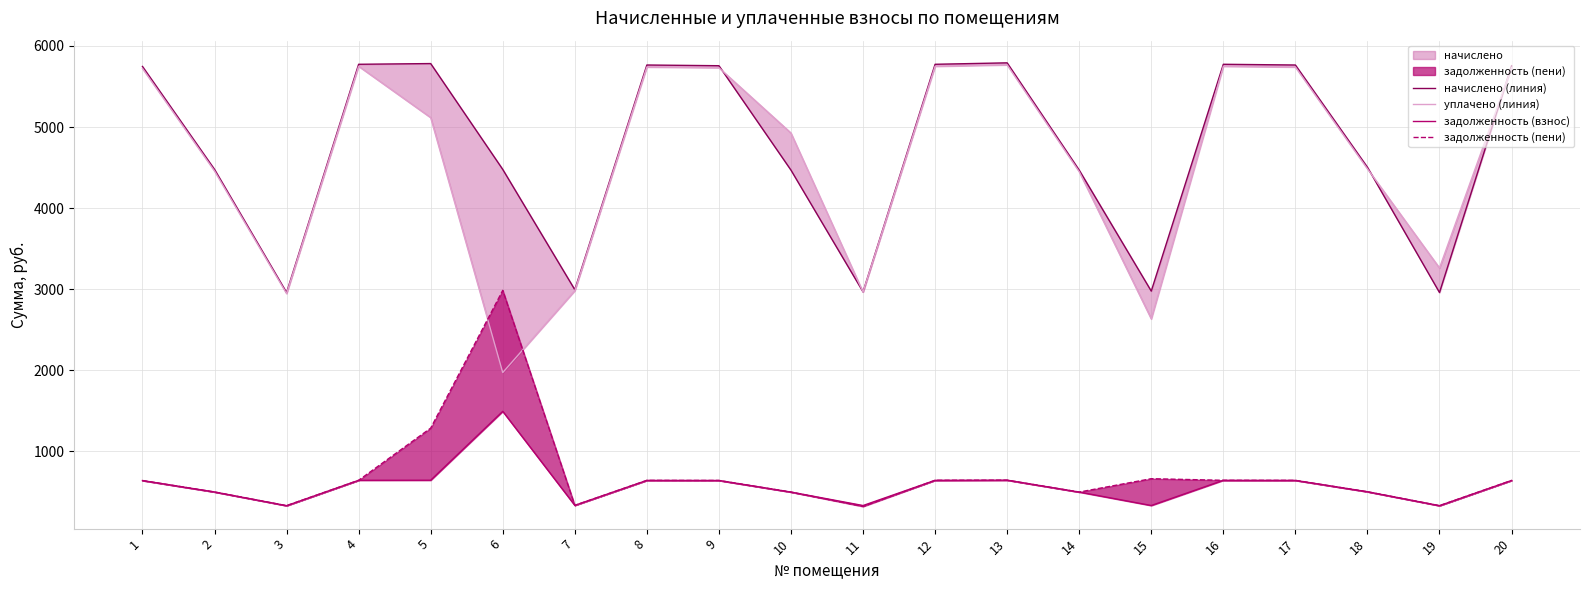

Where is the first local maximum for уплачено (линия)?

4